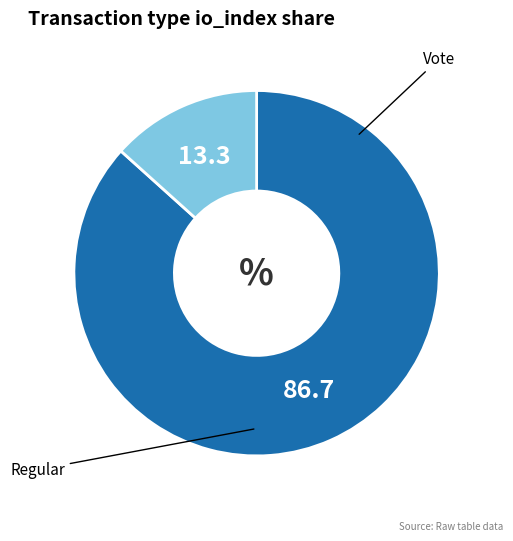

Count the number of slices in the pie.

2